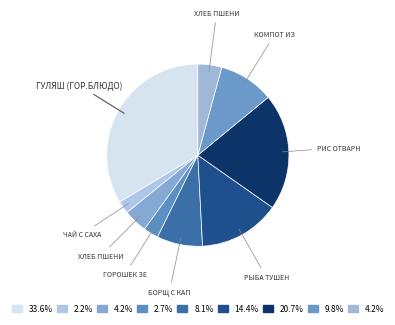

Count the number of slices in the pie.

9